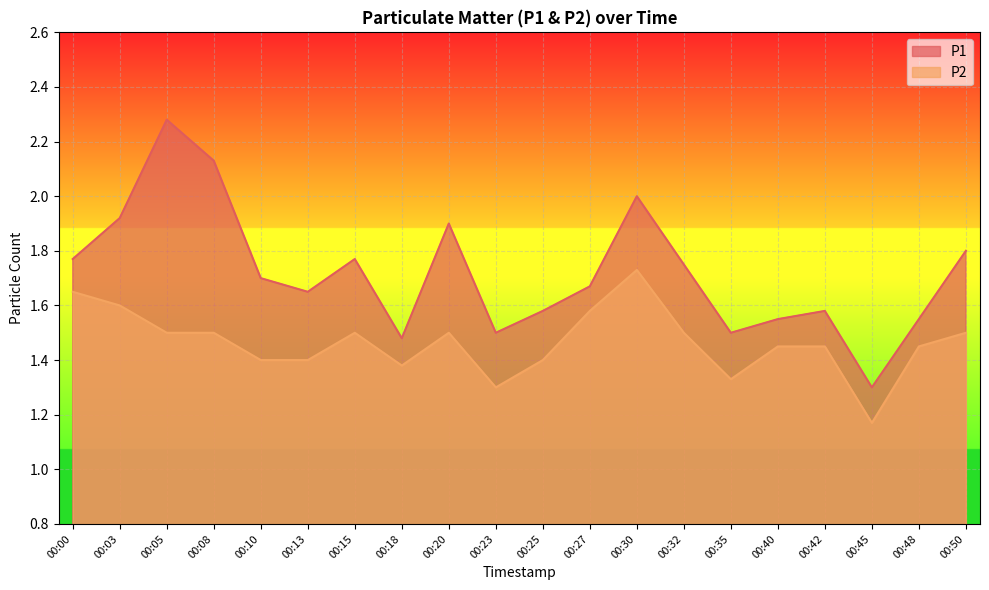

What is the difference between the highest and lowest values at 00:27?

0.1